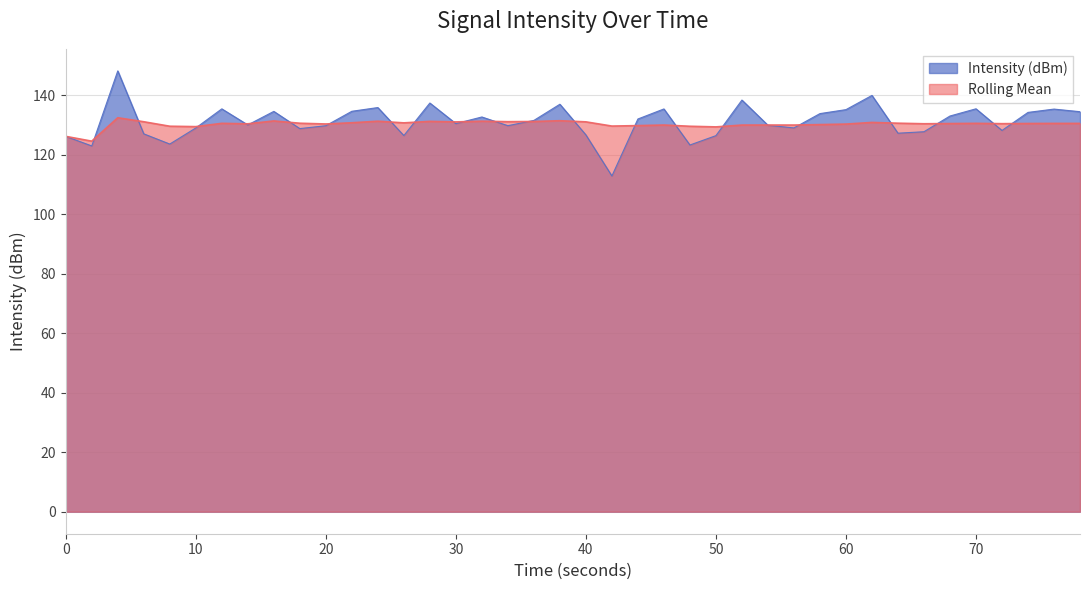

What is the highest value of the Intensity (dBm) series?

148.2